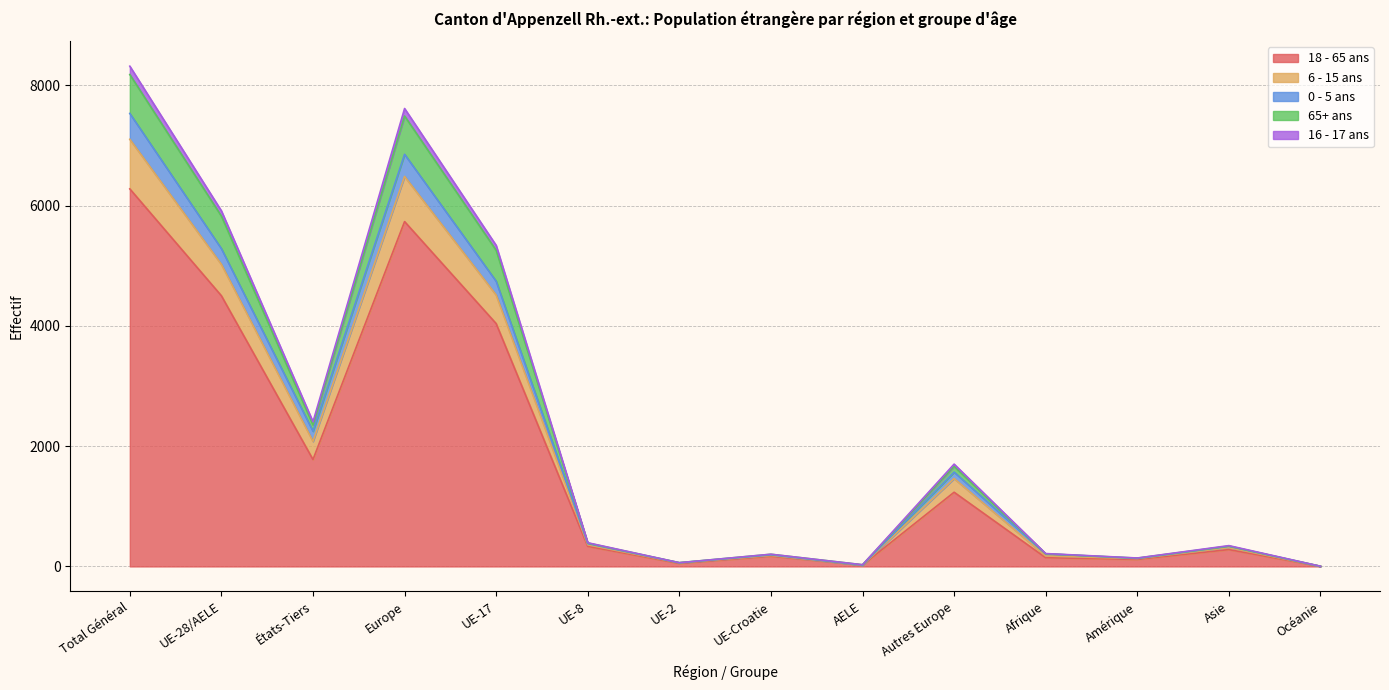

Where is the first local maximum for 65+ ans?

Europe